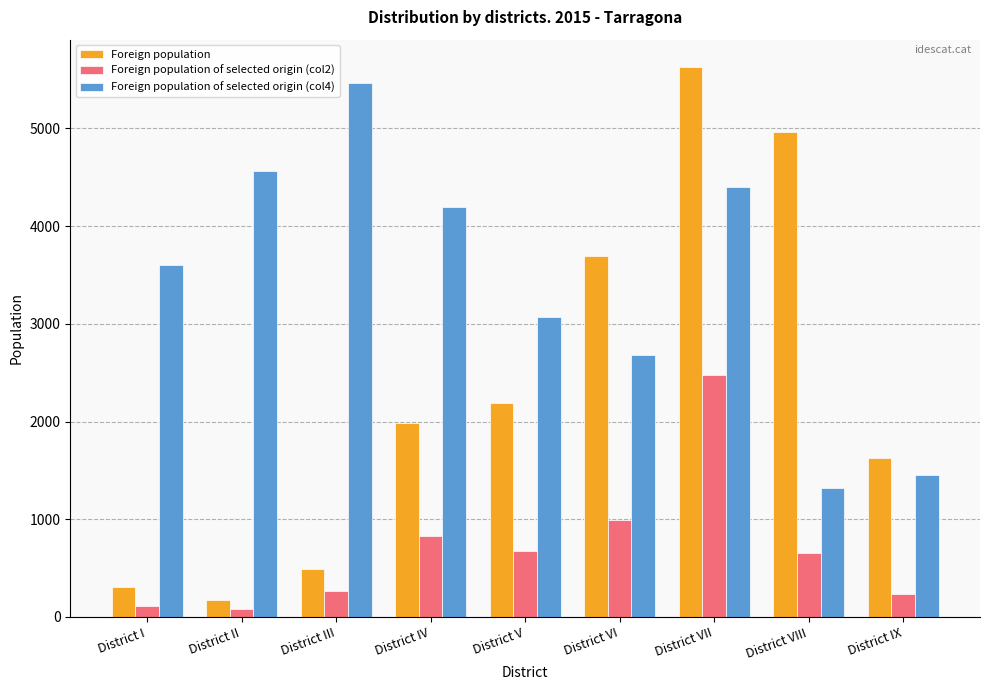

Does the chart contain stacked bars?

No